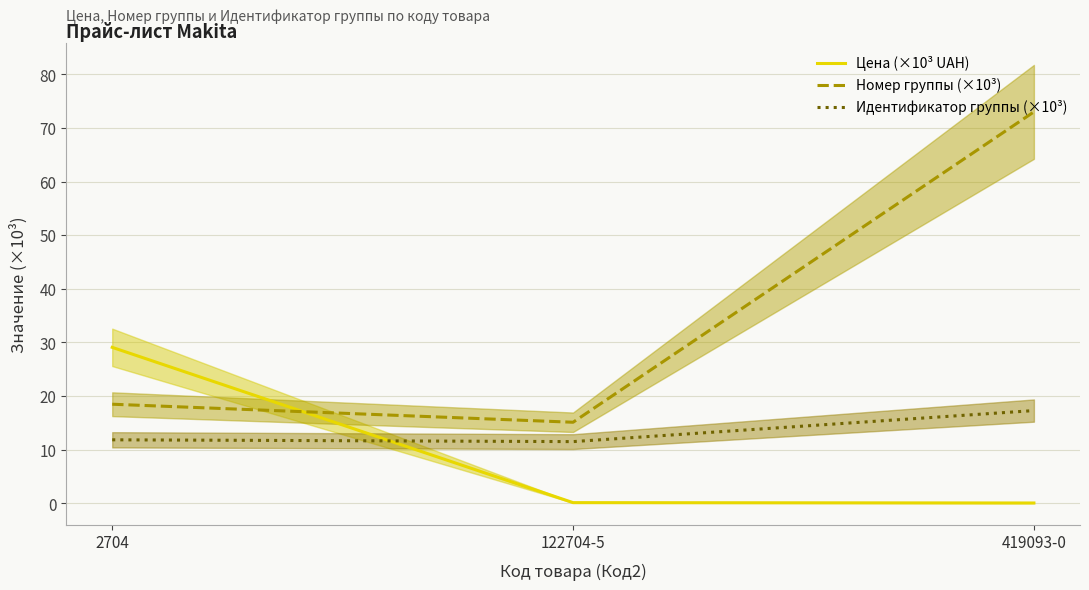

What is the average value of the Цена (×10³ UAH) series?

9.8